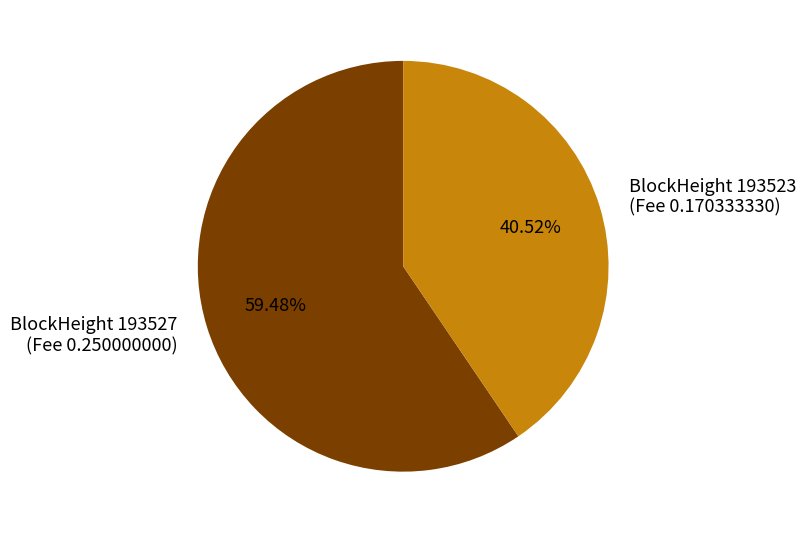

Do BlockHeight 193527 (Fee 0.250000000) and BlockHeight 193523 (Fee 0.170333330) together represent more than half of the pie?

Yes